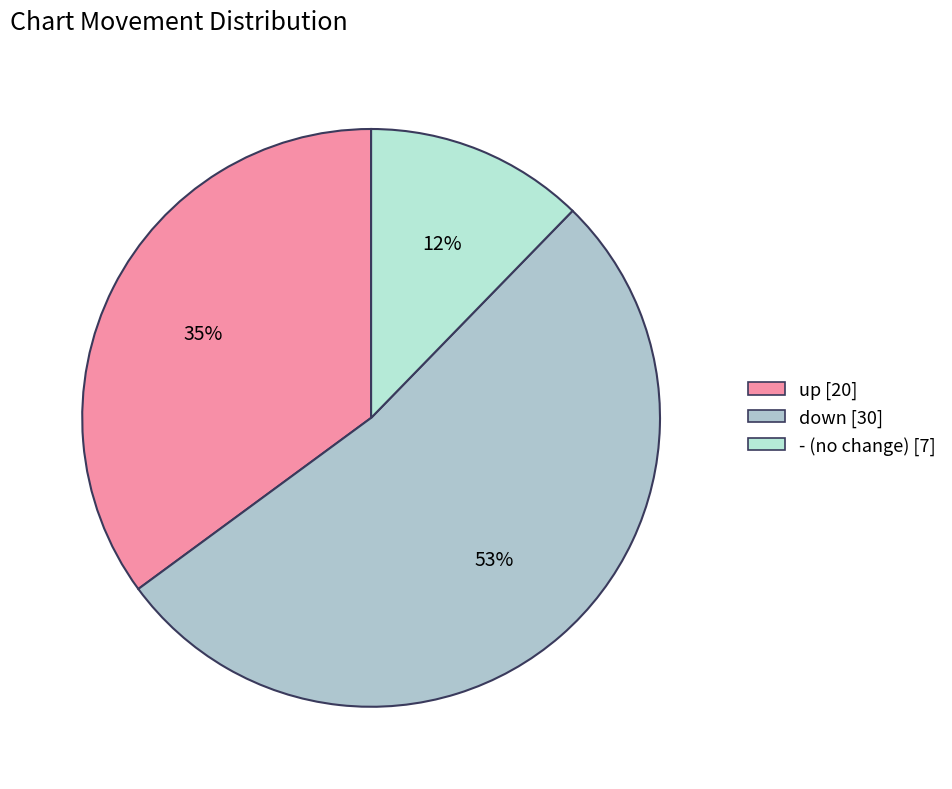

What is the change in value from up to -?

-13